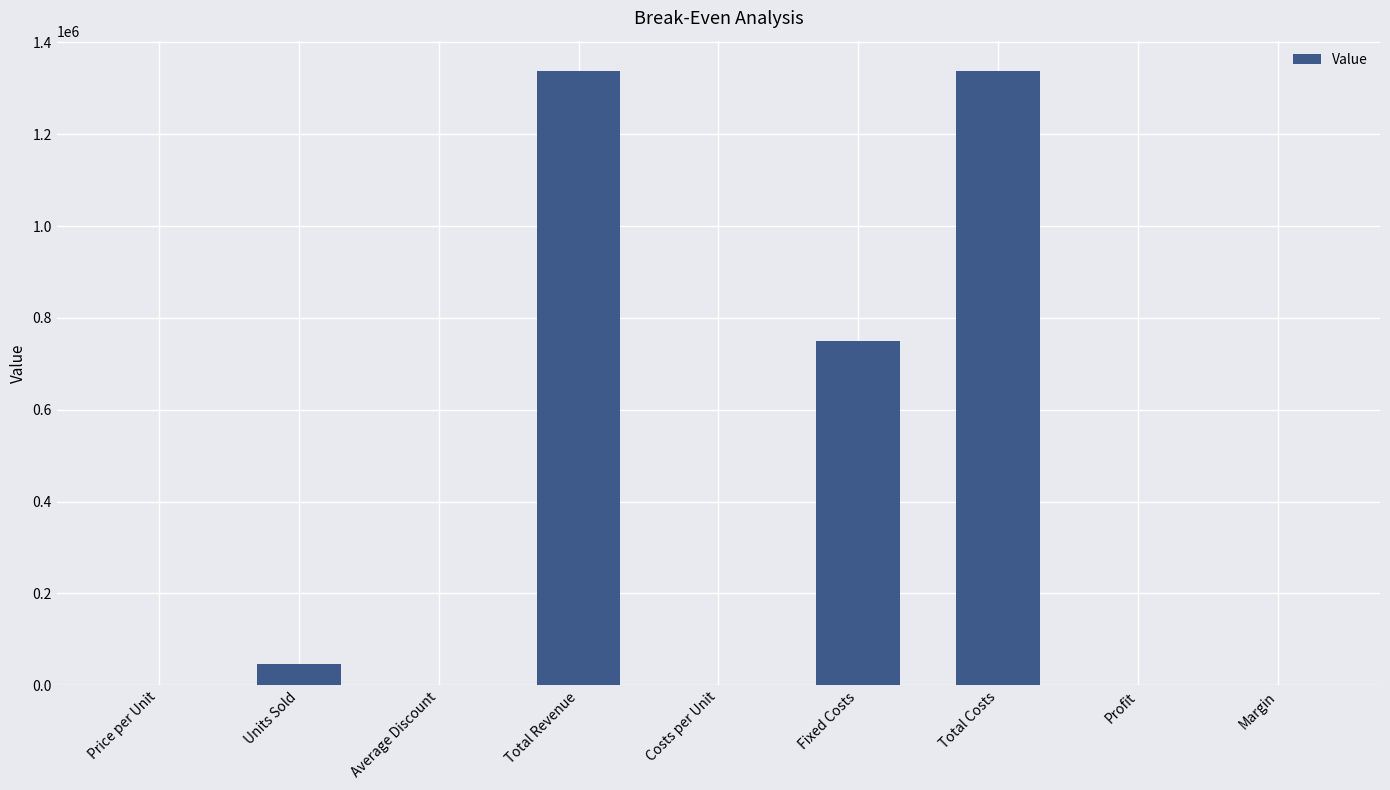

Are the bars grouped side by side (vs. stacked)?

No